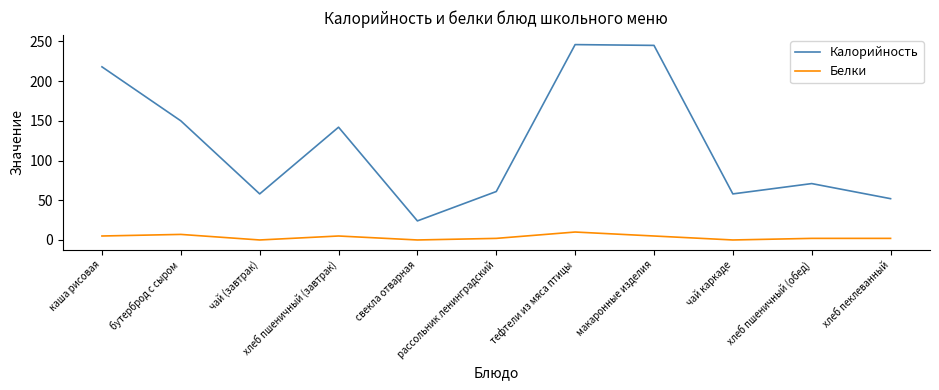

What is the spread (max minus min) of values at бутерброд с сыром?

143